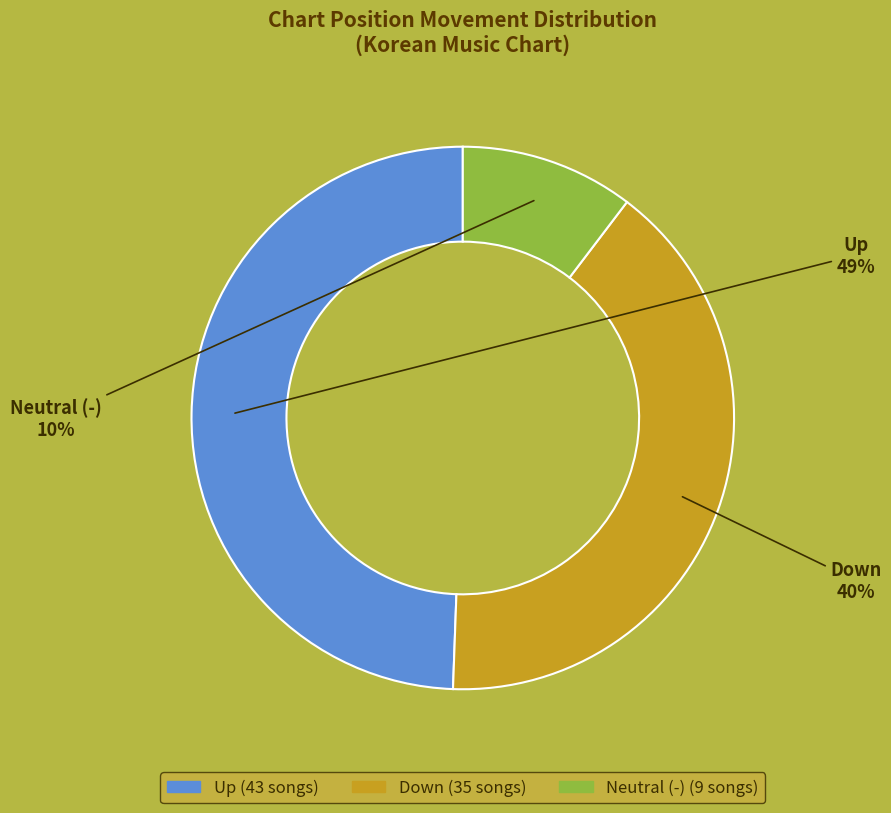

Is there a majority slice in this chart?

No